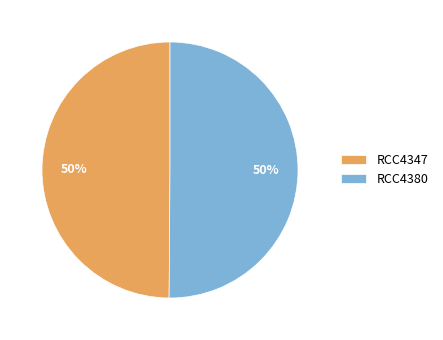

To the nearest percent, what portion does RCC4347 represent?

50%